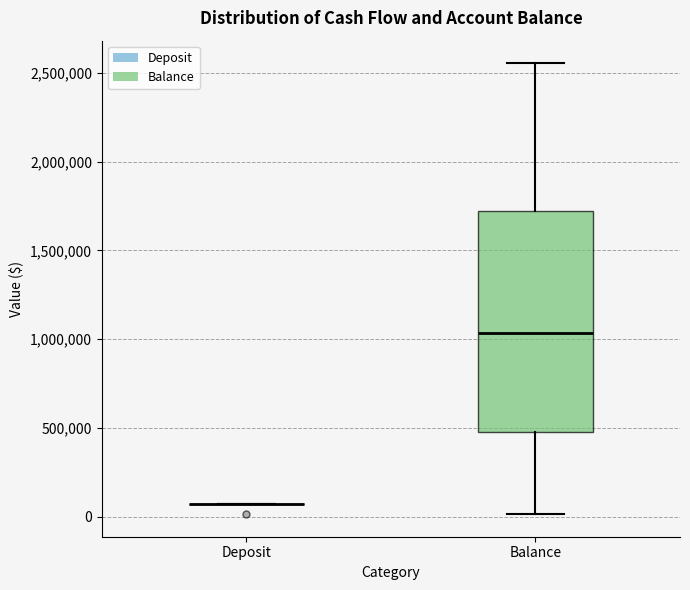

Where does the lower whisker of the box for Balance end on the y-axis? The values are not printed on the chart, so give them approximately, as read against the axis.

0